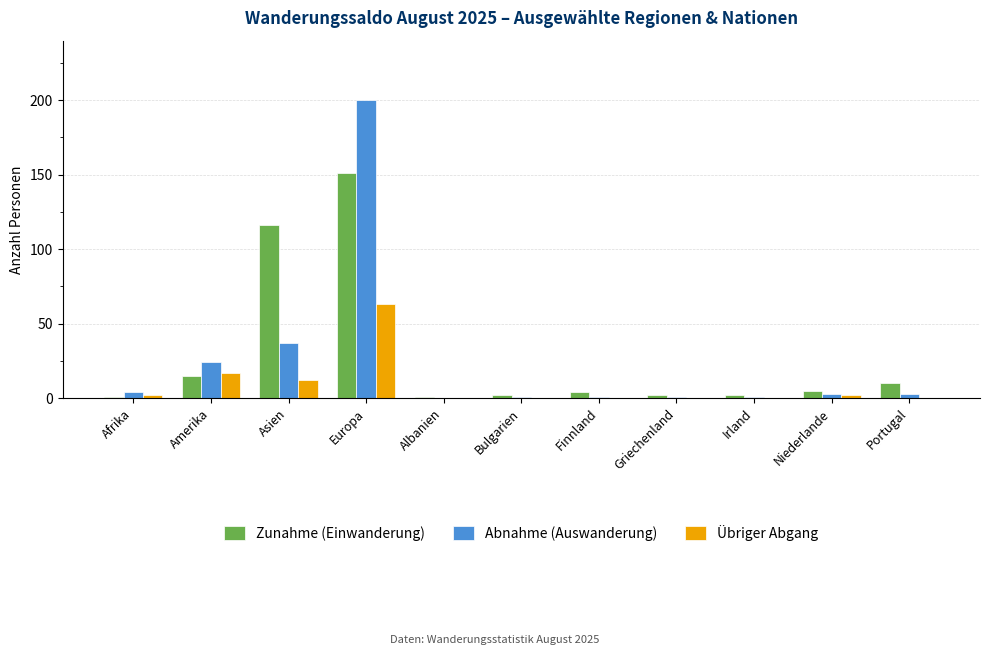

What is the sum of the Zunahme (Einwanderung) values at Asien and Portugal?

126